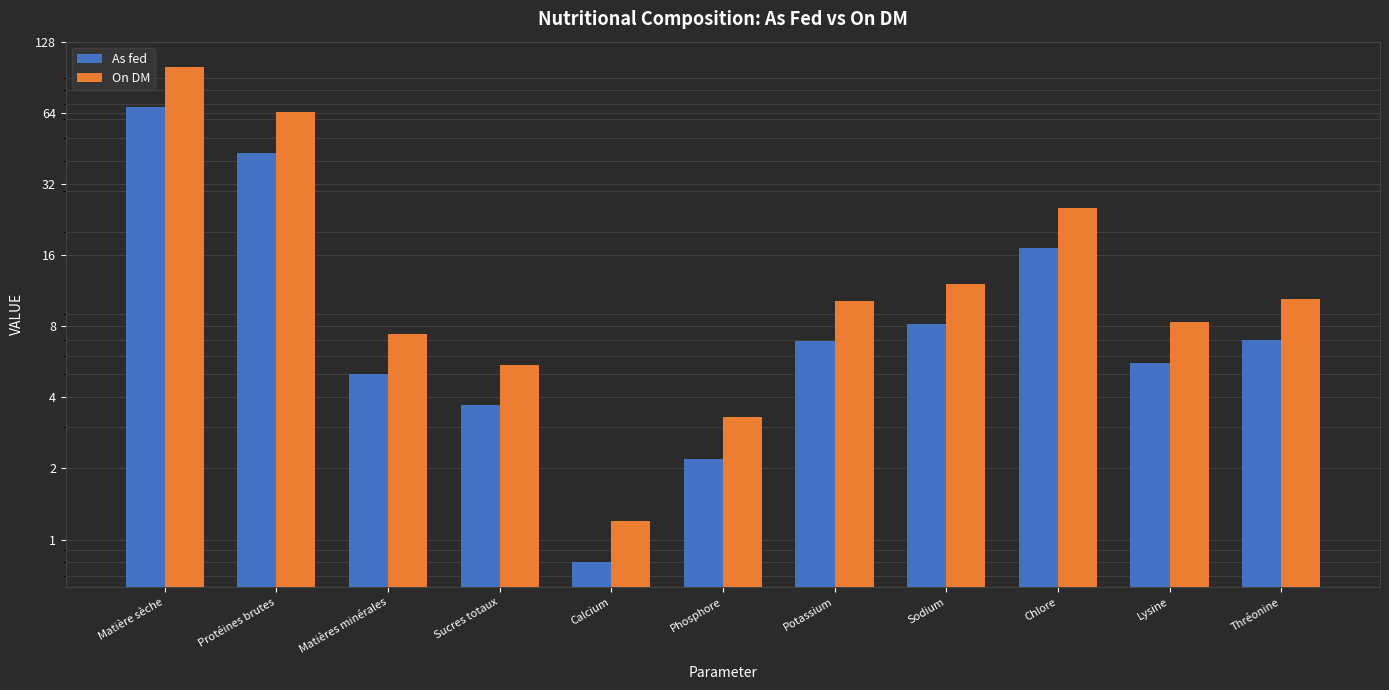

Between Sucres totaux and Phosphore, which is larger?

Sucres totaux